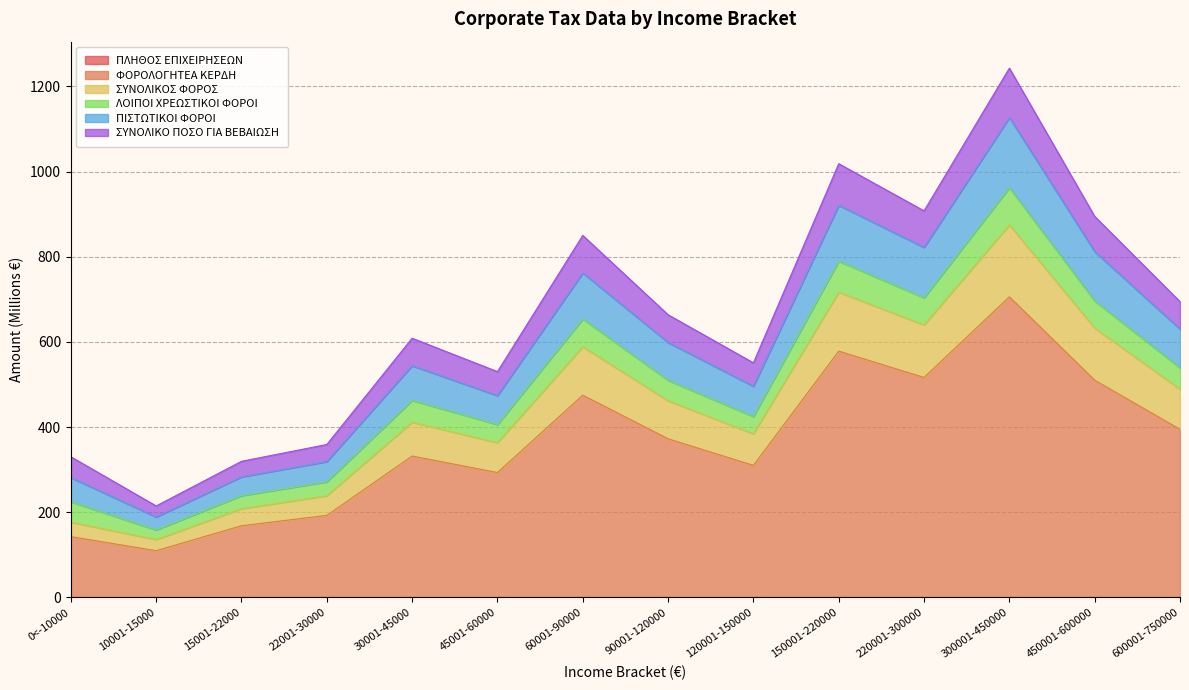

Is it true that ΠΛΗΘΟΣ ΕΠΙΧΕΙΡΗΣΕΩΝ equals 0.0 at 120001-150000?

True